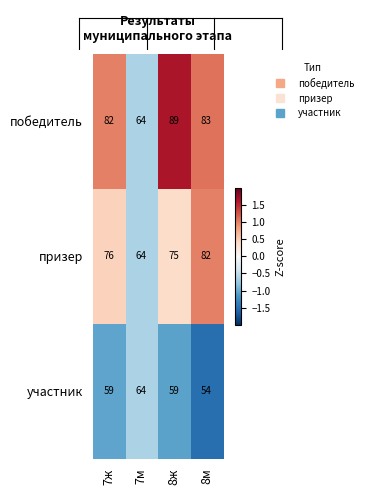

Between 8ж and 8м, which series saw the biggest shift?

призер